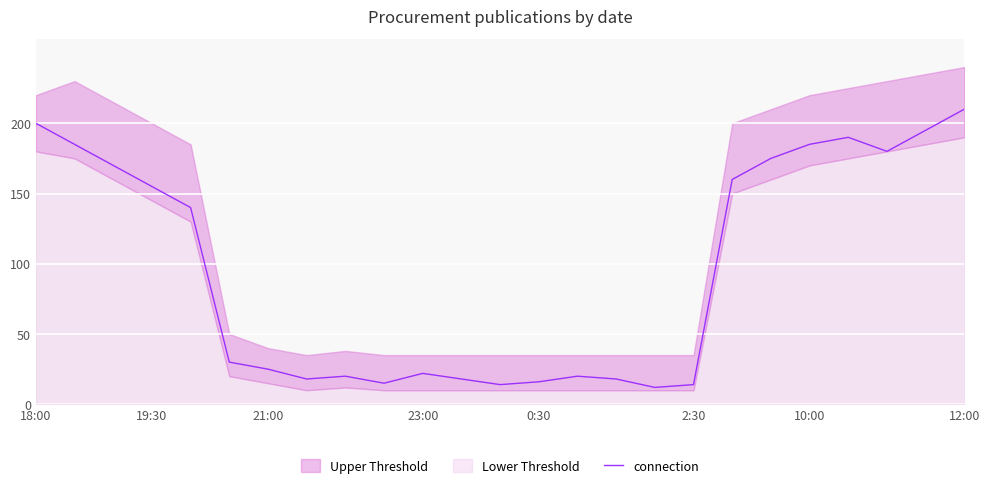

Reading left to right, transcribe all the data shown in this chart.

200	185	170	155	140	30	25	18	20	15	22	18	14	16	20	18	12	14	160	175	185	190	180	195	210